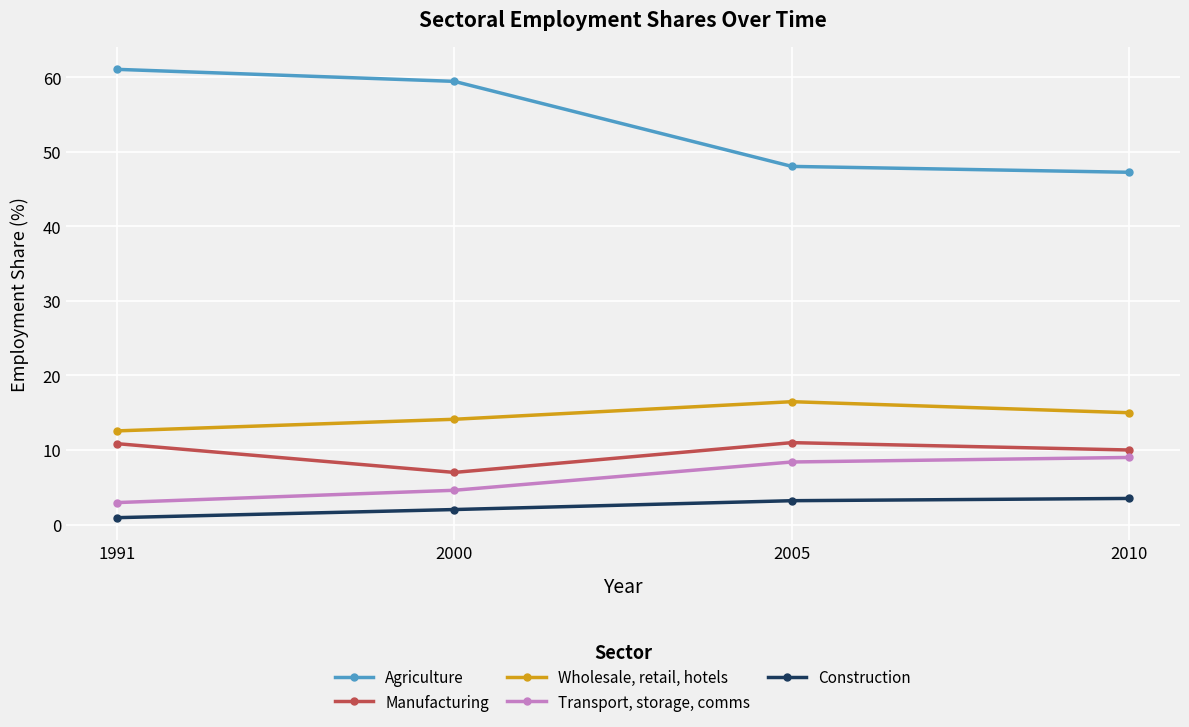

Which category has the lowest value in the Construction series?

1991